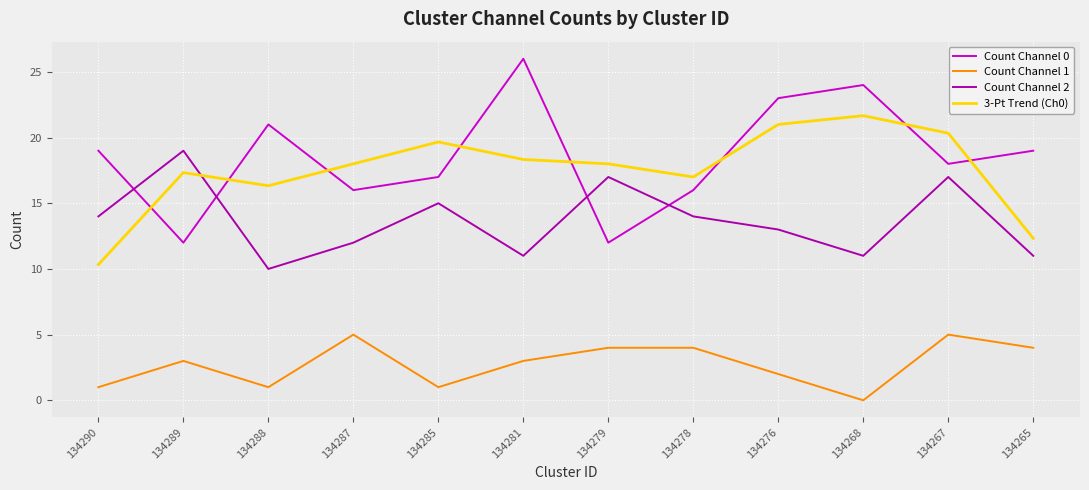

How many values in the Count Channel 0 series are below 19?

6